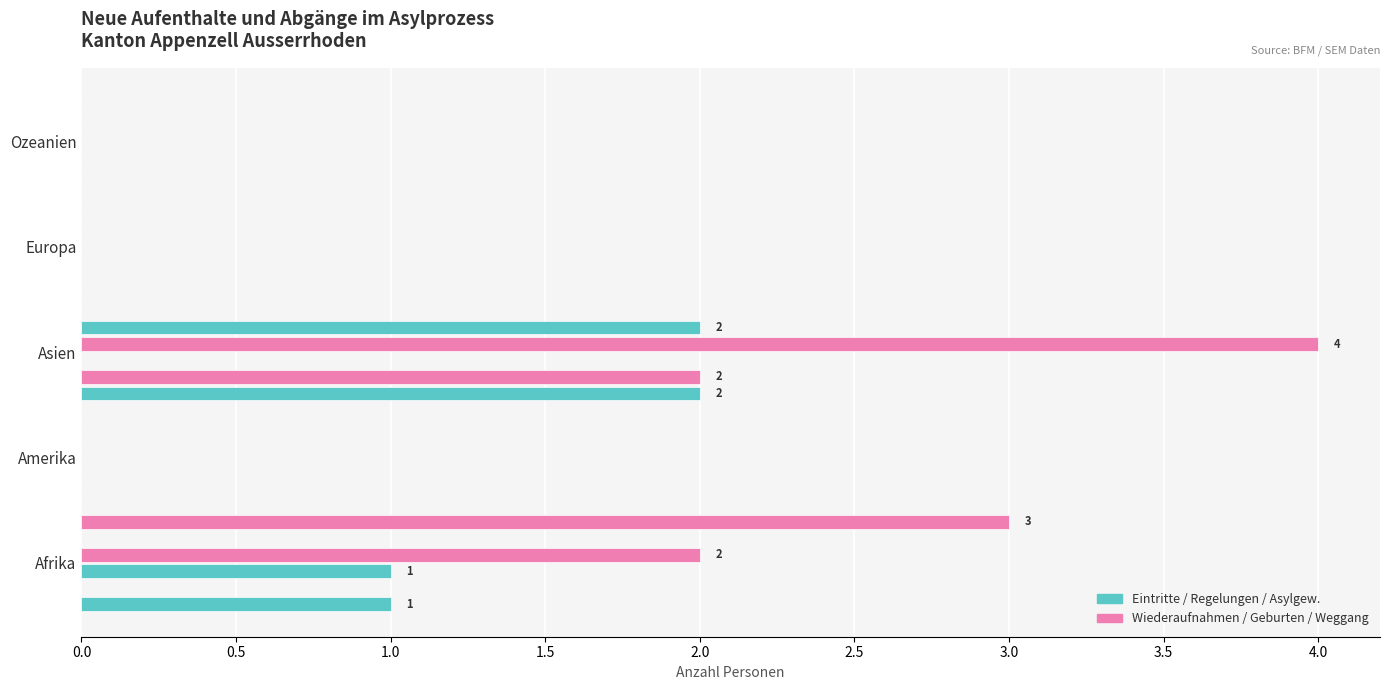

What is the label of the 3rd bar from the right?

Asien